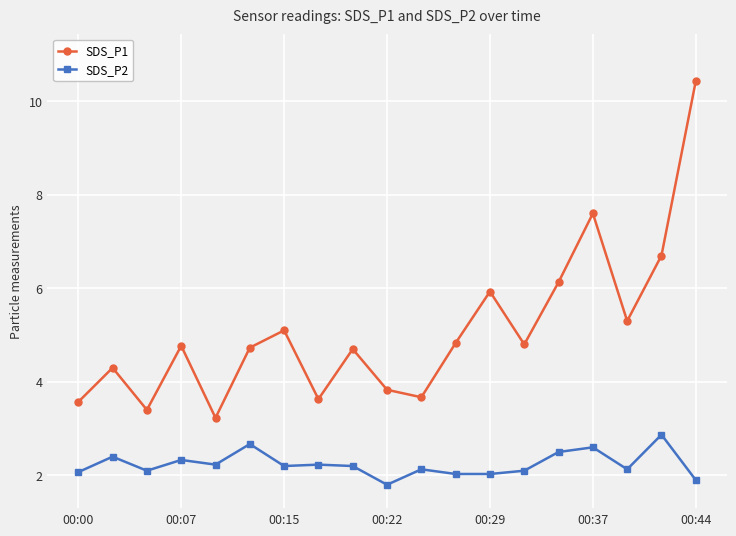

What is the difference between the maximum and minimum values in the SDS_P2 series?

1.1